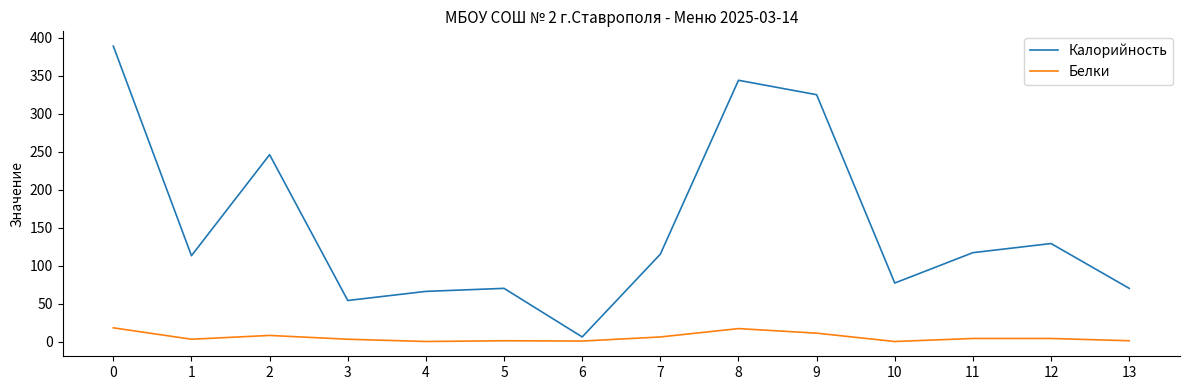

What is the difference between the maximum and minimum values in the Калорийность series?

383.0